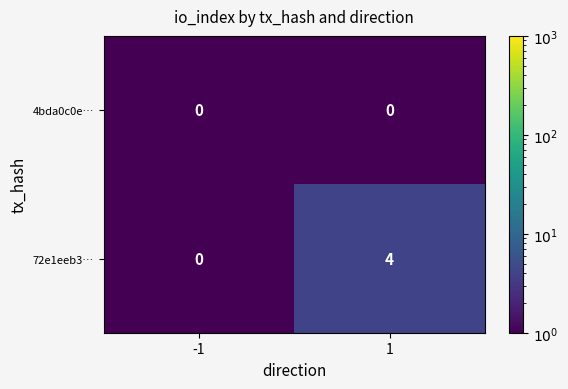

Reading right to left, extract all data points from this chart.

4bda0c0e…: 1=0	-1=0
72e1eeb3…: 1=4	-1=0